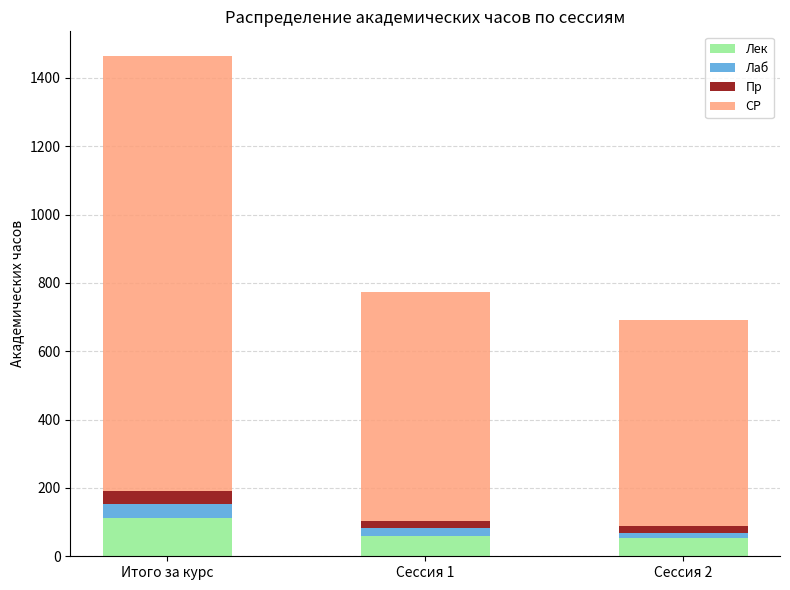

What is the total value across all series at Итого за курс?

1463